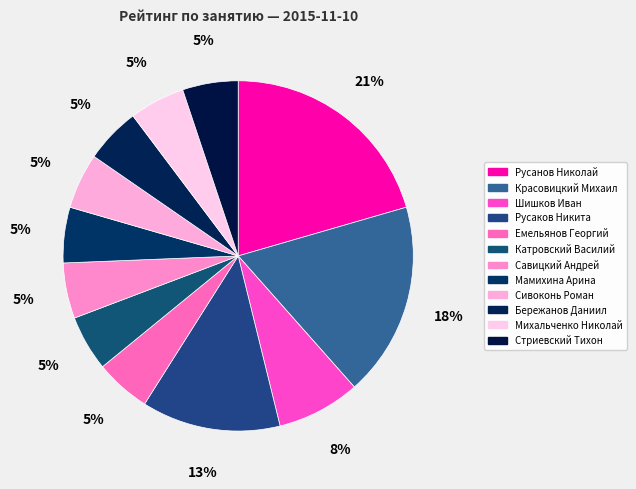

Rank the categories by value from highest to lowest.

Русанов Николай, Красовицкий Михаил, Русаков Никита, Шишков Иван, Емельянов Георгий, Катровский Василий, Савицкий Андрей, Мамихина Арина, Сивоконь Роман, Бережанов Даниил, Михальченко Николай, Стриевский Тихон